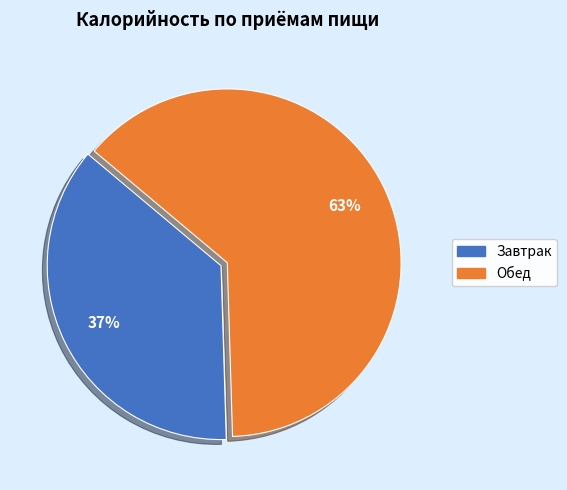

Is Обед the majority of the pie?

Yes